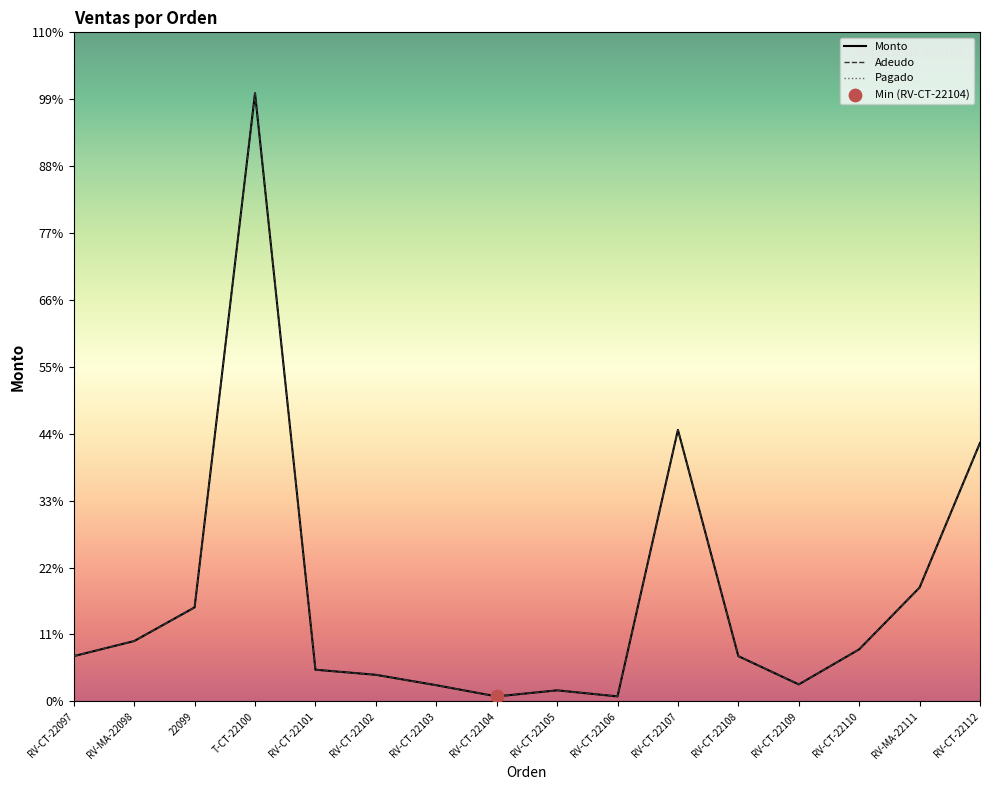

At how many categories does at least one series exceed 23212?

2